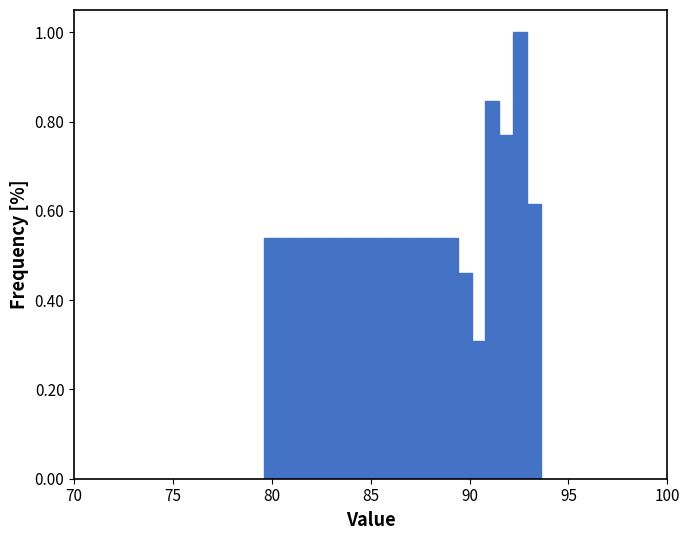

Around what value on the x-axis is the tallest bar? Give the approximate position of its centre, as read against the axis.

92.5